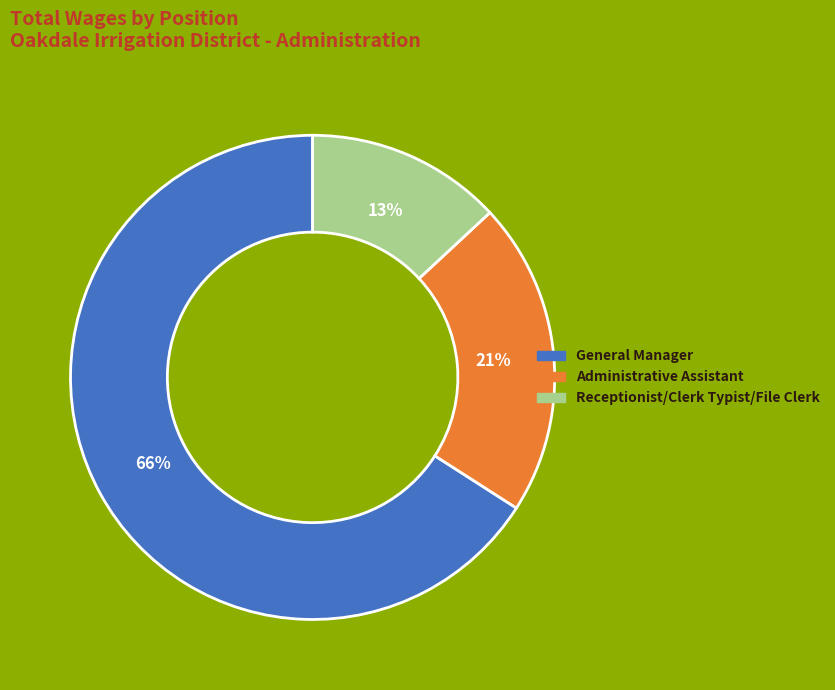

Which has a higher value, General Manager or Receptionist/Clerk Typist/File Clerk?

General Manager